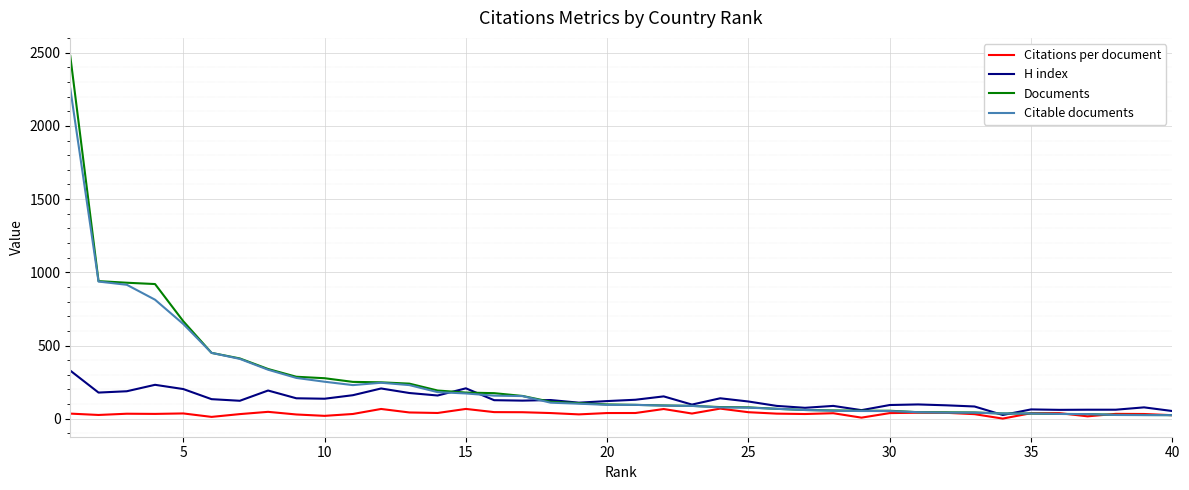

True or false: H index and Documents cross at least once.

True